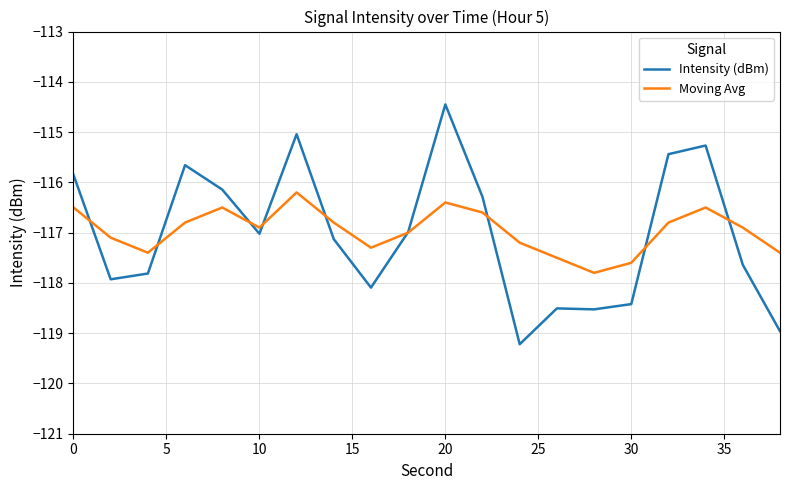

In Intensity (dBm), how many points are higher than both neighbors (excluding endpoints)?

5